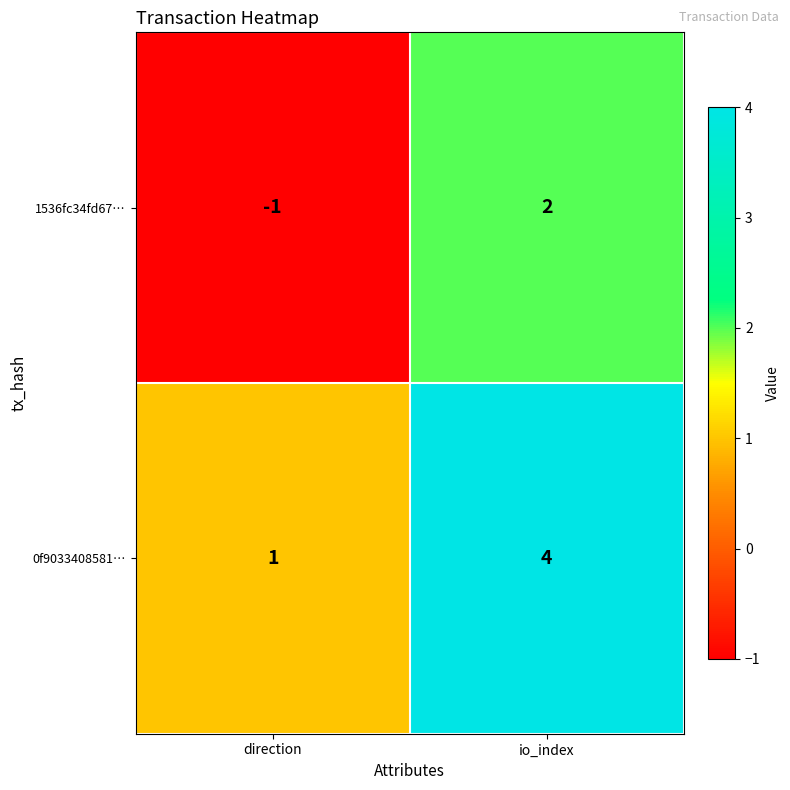

What is the difference between the highest and lowest values at direction?

2